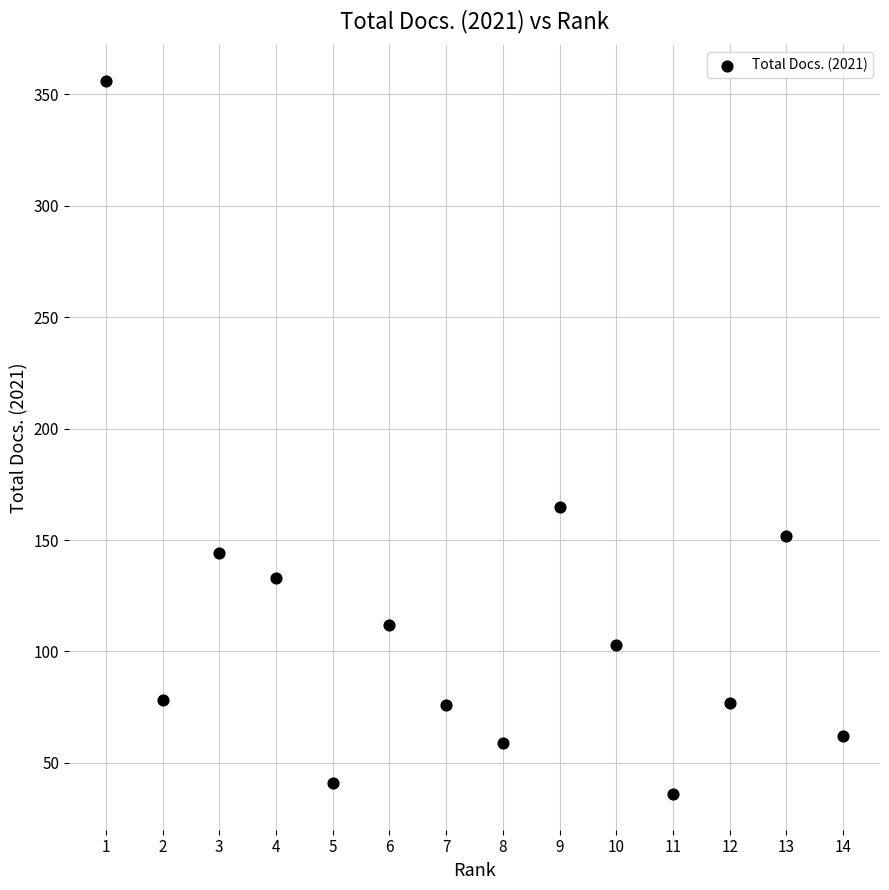

What Y value in the scatter plot is closest to 196?

165